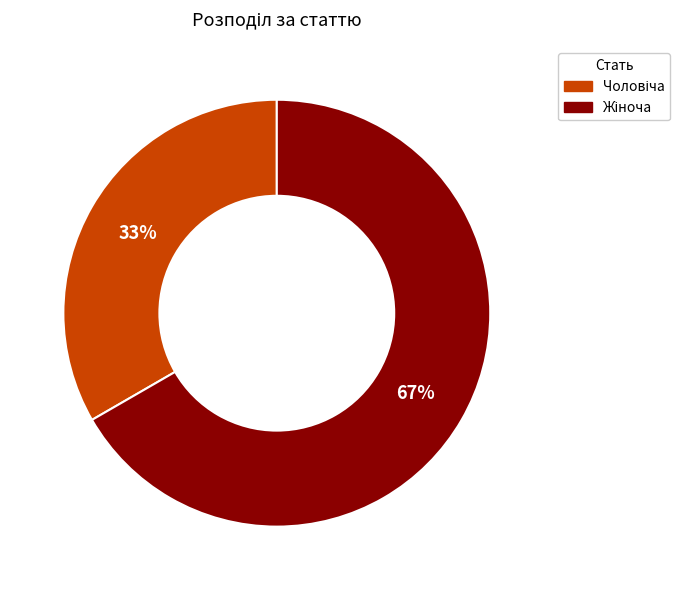

Does any single category account for the majority?

Yes